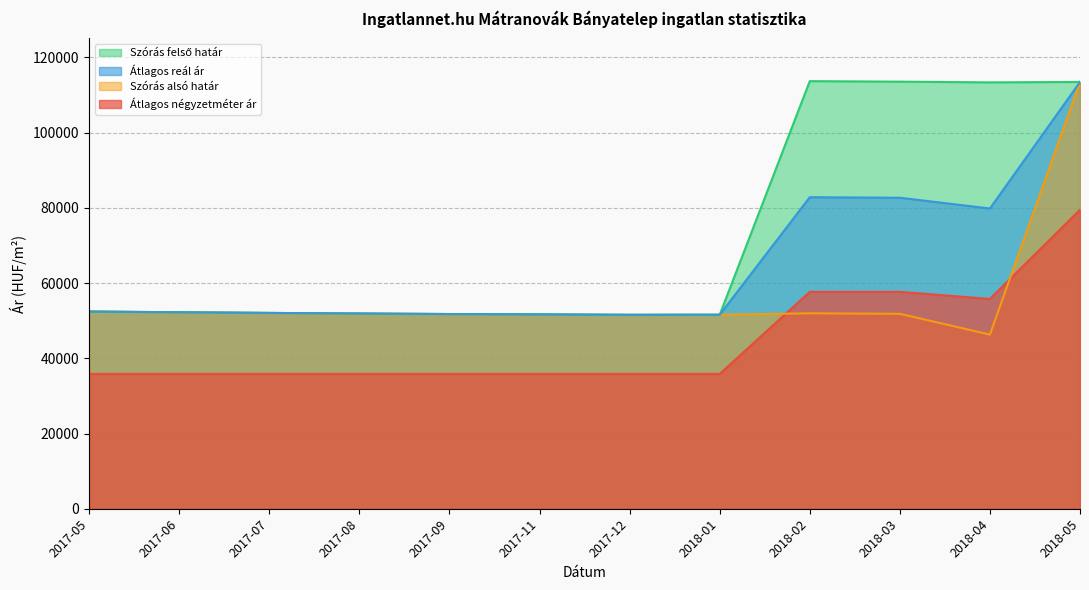

Reading right to left, extract all data points from this chart.

Átlagos négyzetméter ár: 79500	55787	57674	57674	35849	35849	35849	35849	35849	35849	35849	35849
Szórás alsó határ: 113486	46308	51834	51971	51587	51562	51672	51771	51906	52068	52243	52431
Szórás felső határ: 113486	113376	113564	113701	51587	51562	51672	51771	51906	52068	52243	52431
Átlagos reál ár: 113486	79842	82699	82836	51587	51562	51672	51771	51906	52068	52243	52431